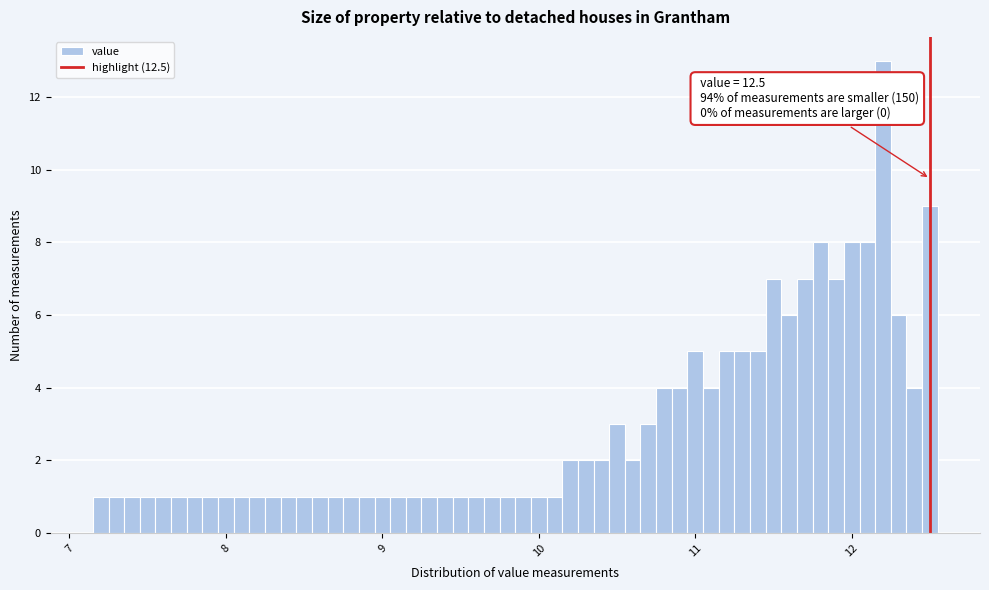

Read against the x-axis, roughly where is the centre of the tallest bar?

12.2